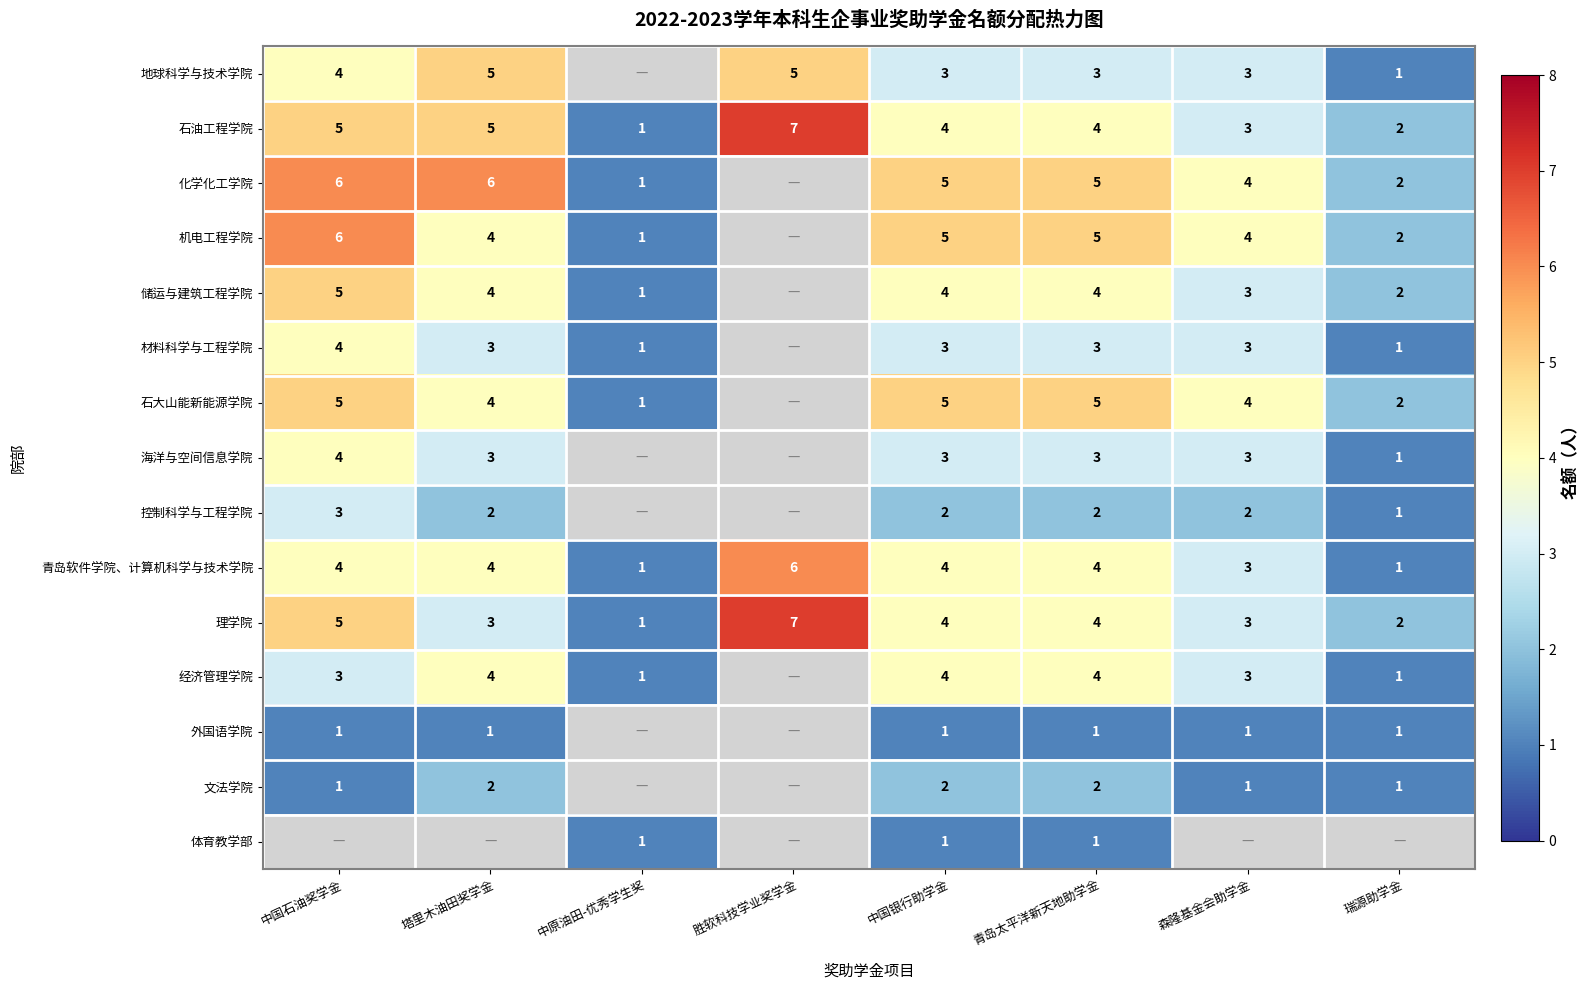

What is the spread (max minus min) of values at 中国银行助学金?

4